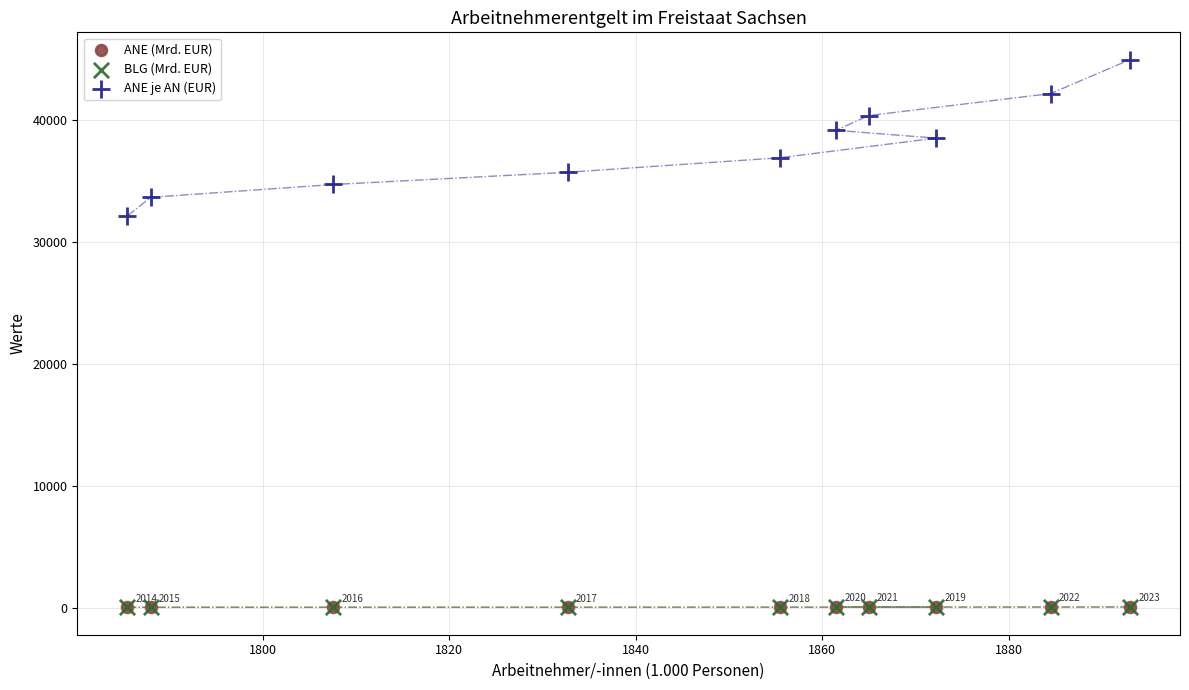

What are all the series names shown in the legend?

ANE (Mrd. EUR), BLG (Mrd. EUR), ANE je AN (EUR)